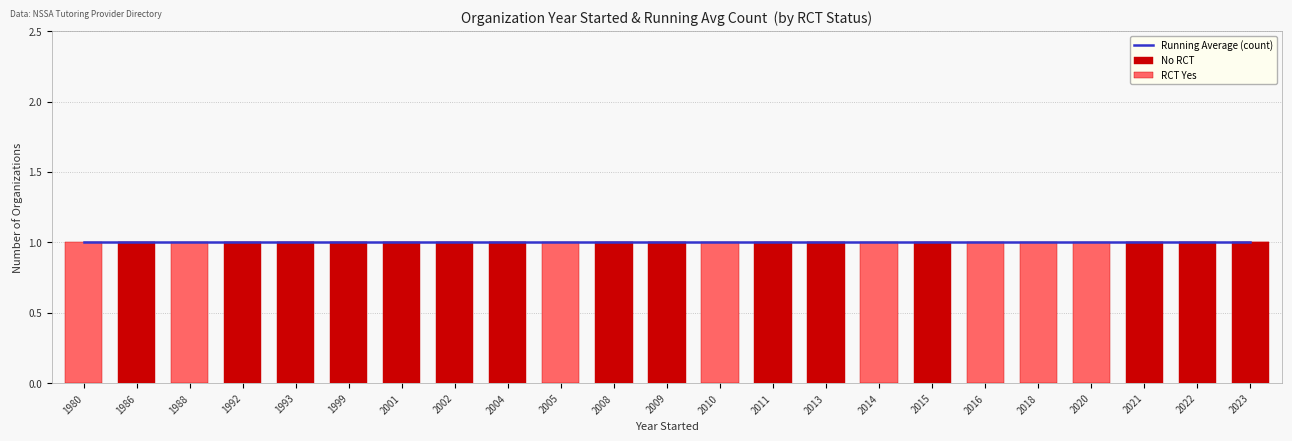

The No RCT series shows 1 at 2002. True or false?

True